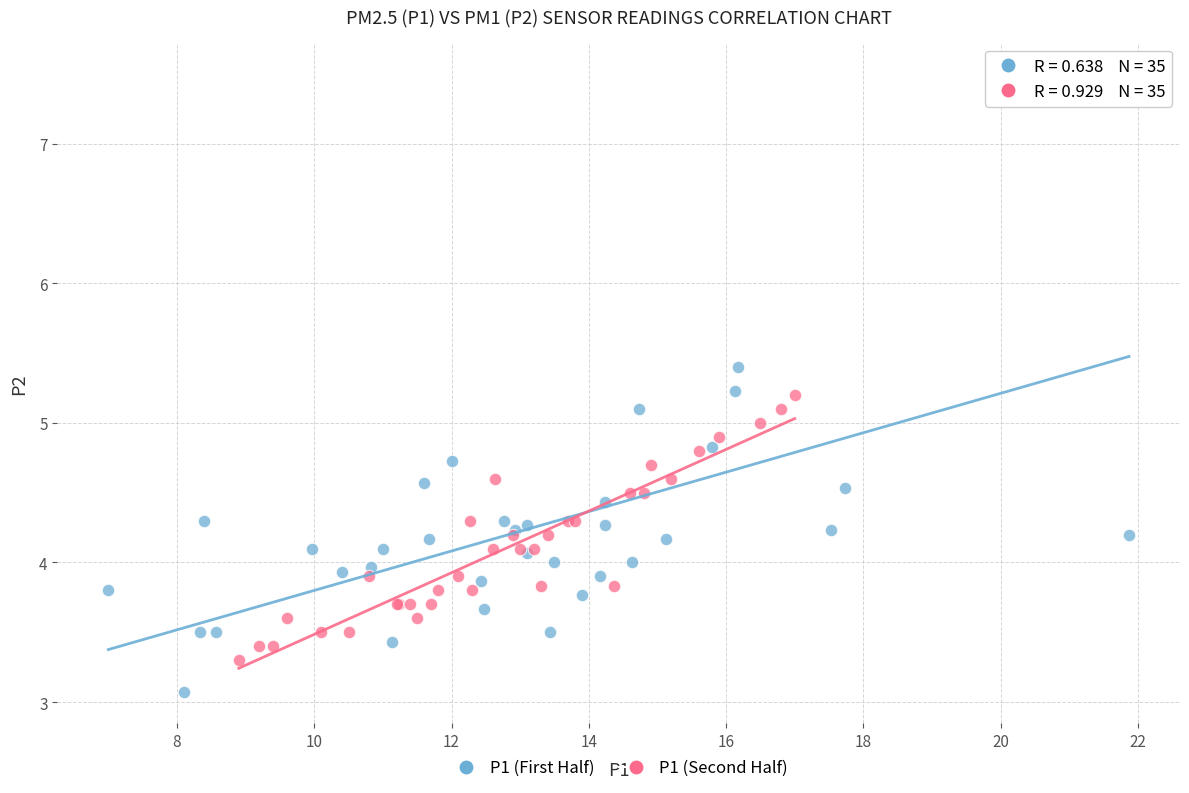

Which series reaches the minimum Y coordinate?

P1 (First Half)